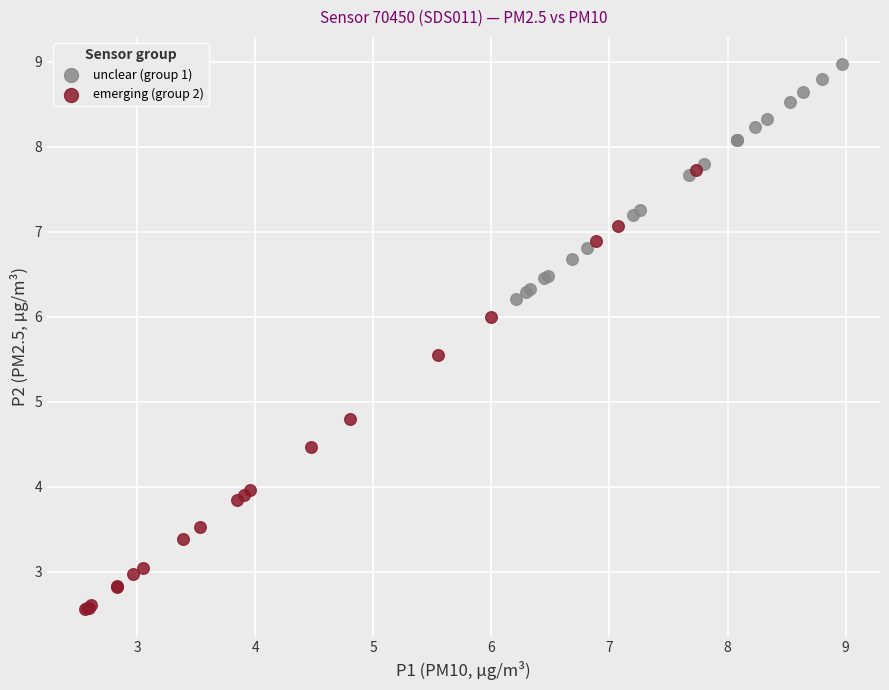

Which series contains the lowest Y value?

emerging (group 2)